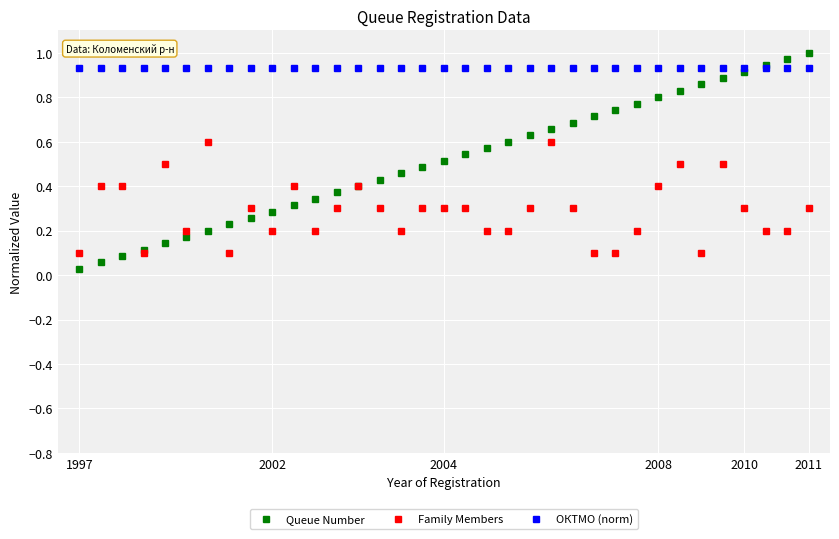

True or false: ОКТМО (norm) and Family Members intersect in this chart.

False